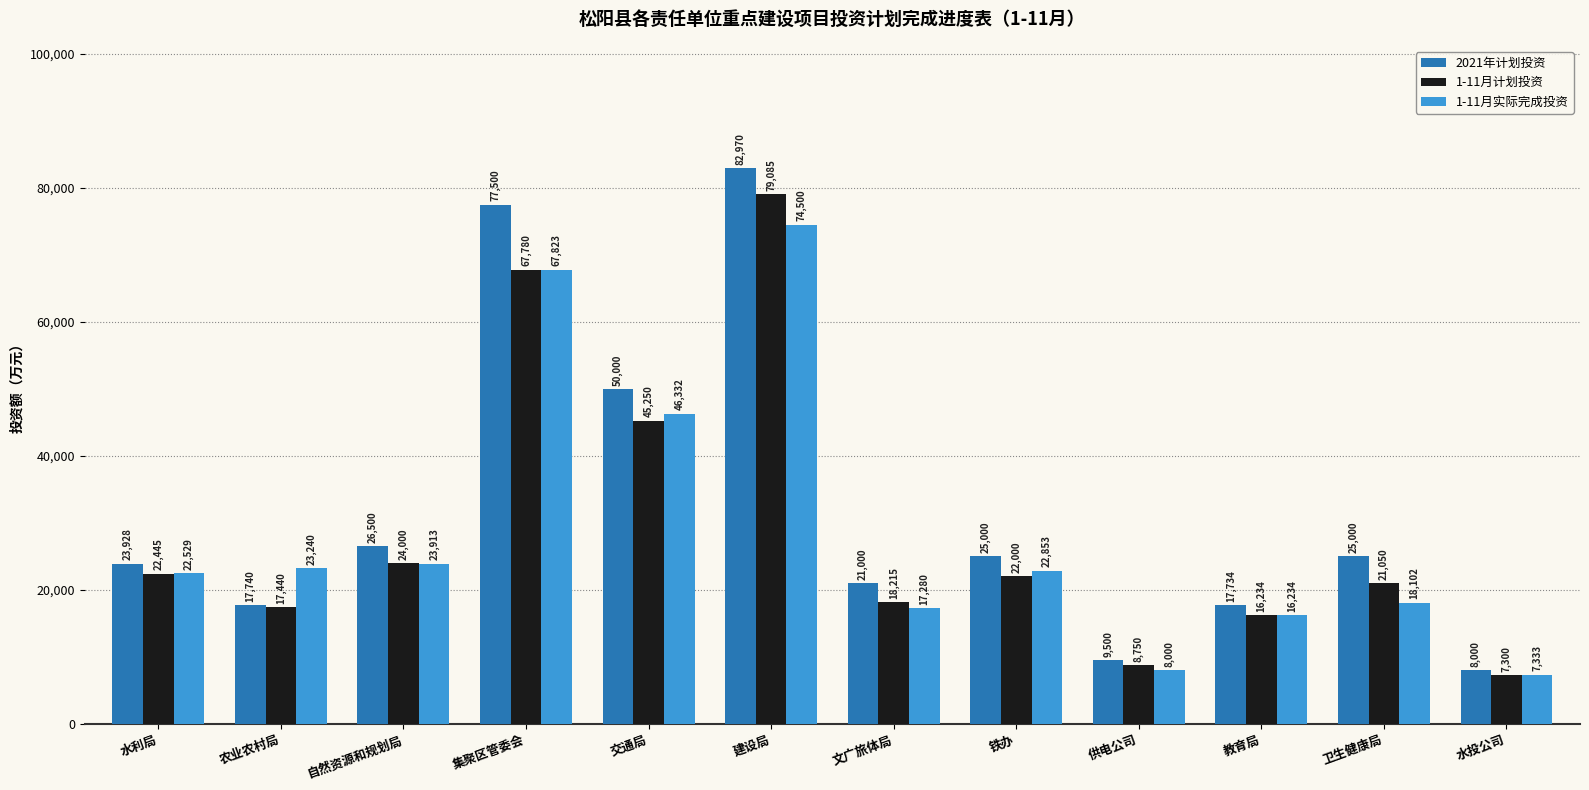

Which series has the largest range (max minus min)?

2021年计划投资